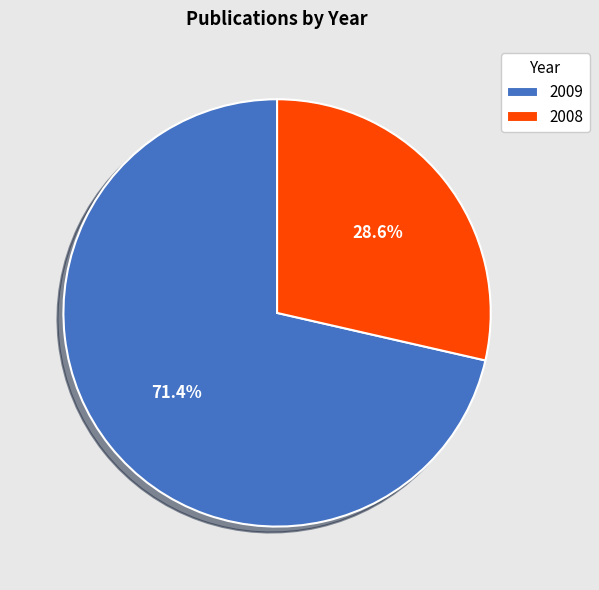

What is the largest slice in the pie chart?

2009